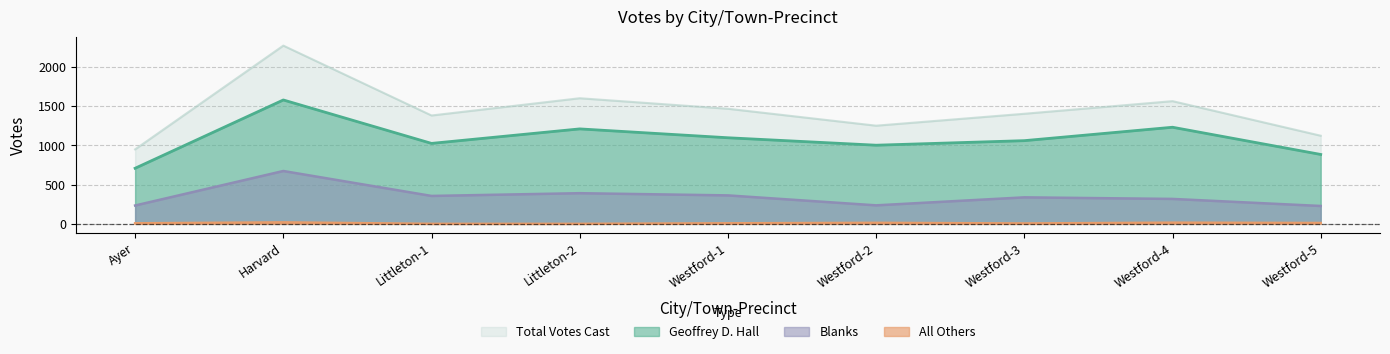

True or false: All Others has a value of 3 at Ayer.

False